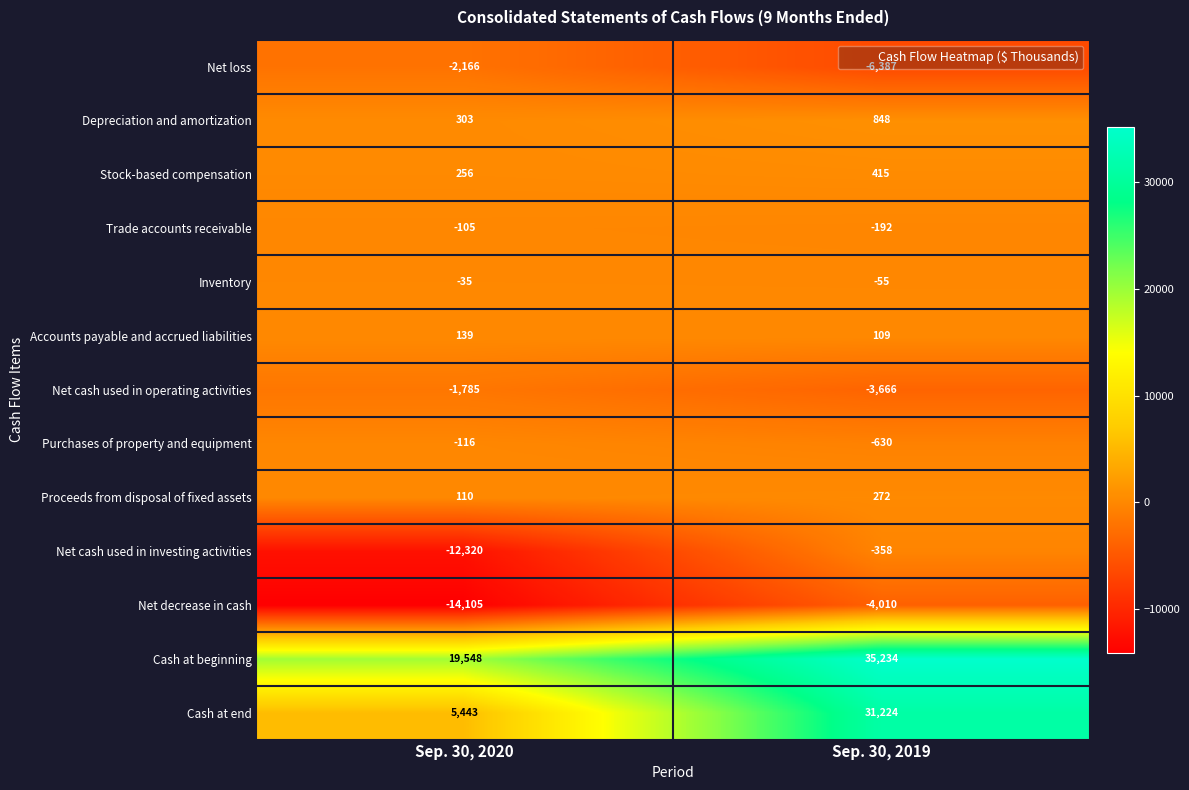

Rank the series by their maximum value, from highest to lowest.

Cash at beginning, Cash at end, Depreciation and amortization, Stock-based compensation, Proceeds from disposal of fixed assets, Accounts payable and accrued liabilities, Inventory, Trade accounts receivable, Purchases of property and equipment, Net cash used in investing activities, Net cash used in operating activities, Net loss, Net decrease in cash